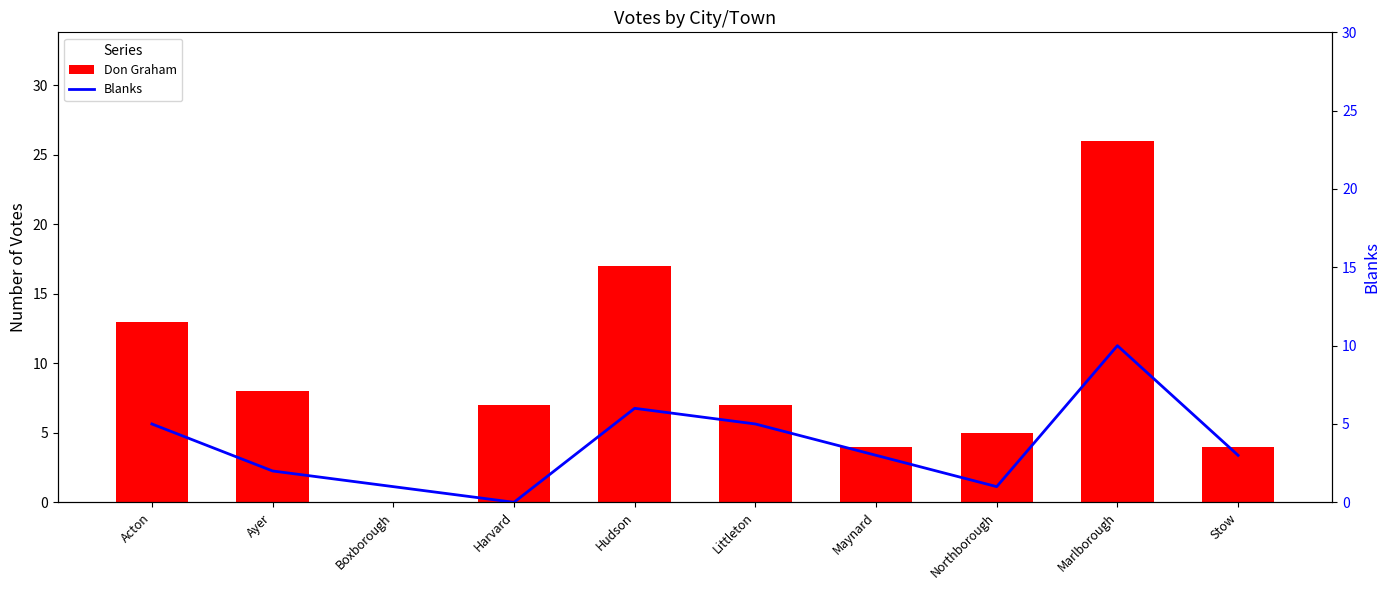

List the series in order of their peak value, lowest first.

Blanks, Don Graham